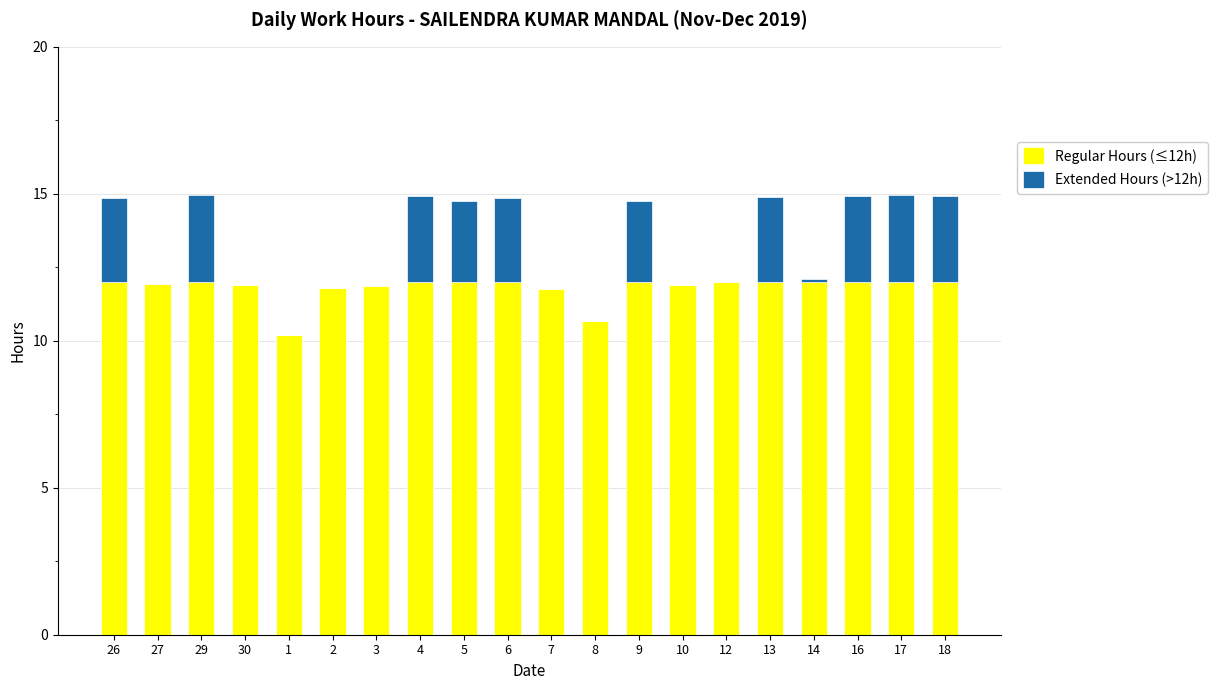

What is the total value across all series at 1?

10.2